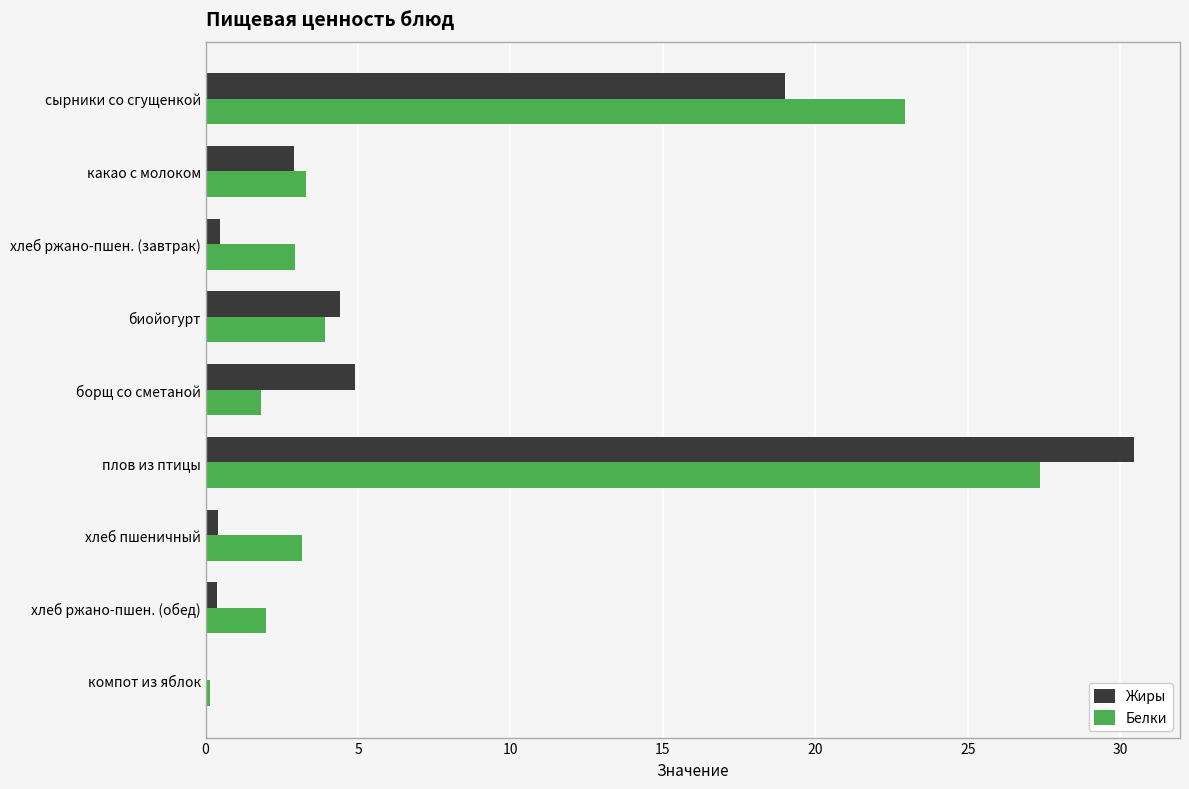

Is the value of Белки at хлеб пшеничный greater than the value of Жиры at плов из птицы?

No